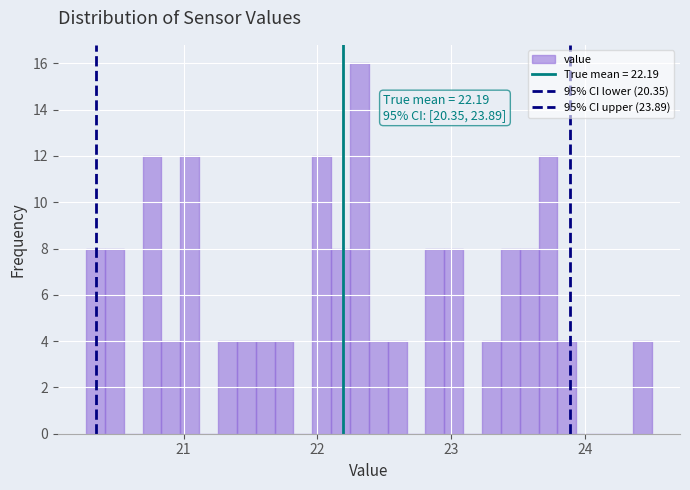

Around what value on the x-axis is the tallest bar? Give the approximate position of its centre, as read against the axis.

22.3